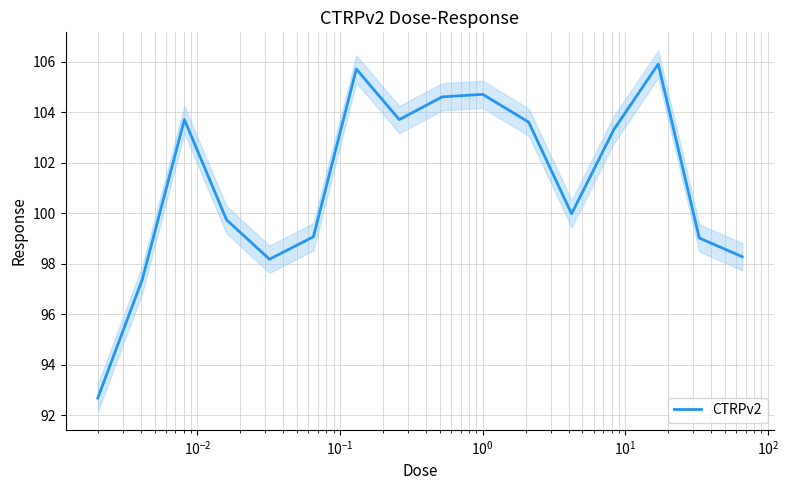

What is the lowest value of the CTRPv2 series?

92.7